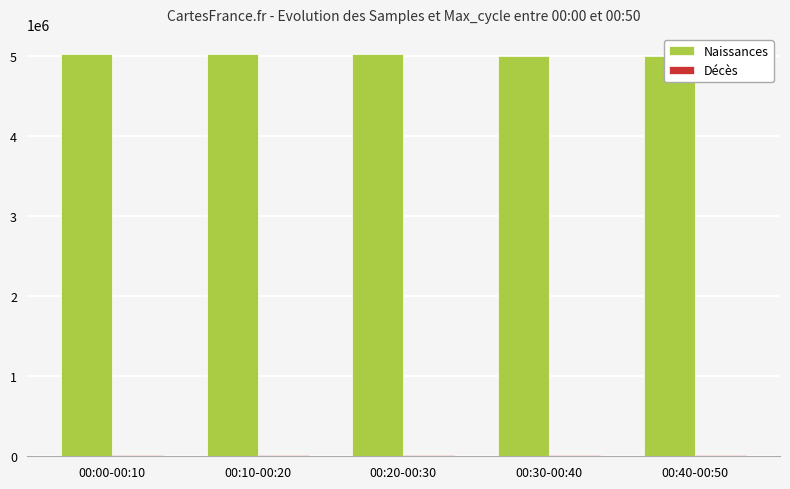

At how many categories does at least one series exceed 153685?

5